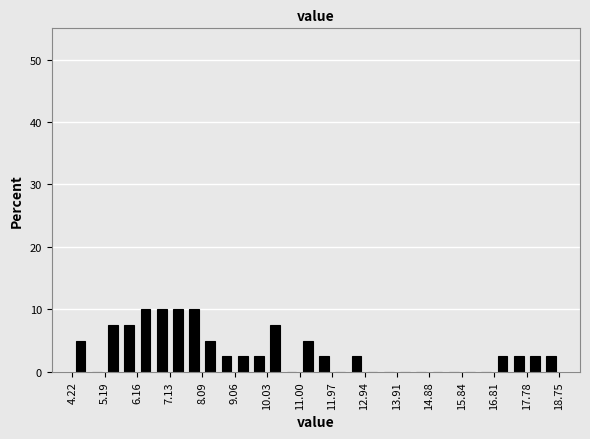

Reading left to right, list every bar in this chart as the range it spans on the x-axis followed by its height. Neither the bar edges nor the heights are printed on the chart, so give them approximately, as read against the axes.

4.2 to 4.7: 5
4.7 to 5.2: 0
5.2 to 5.7: 8
5.7 to 6.2: 8
6.2 to 6.6: 10
6.6 to 7.1: 10
7.1 to 7.6: 10
7.6 to 8.1: 10
8.1 to 8.6: 5
8.6 to 9.1: 3
9.1 to 9.5: 3
9.5 to 10.0: 3
10.0 to 10.5: 8
10.5 to 11.0: 0
11.0 to 11.5: 5
11.5 to 12.0: 3
12.0 to 12.5: 0
12.5 to 12.9: 3
12.9 to 13.4: 0
13.4 to 13.9: 0
13.9 to 14.4: 0
14.4 to 14.9: 0
14.9 to 15.4: 0
15.4 to 15.8: 0
15.8 to 16.3: 0
16.3 to 16.8: 0
16.8 to 17.3: 3
17.3 to 17.8: 3
17.8 to 18.3: 3
18.3 to 18.8: 3